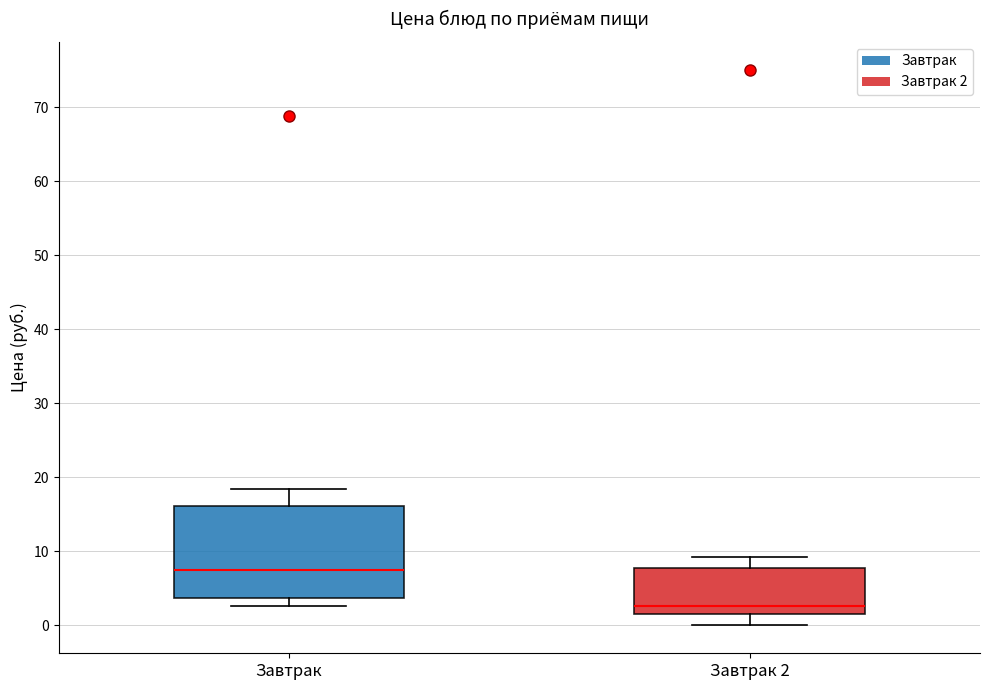

Reading left to right, transcribe this box plot: for each box, give where its median line is, the range the box spans, and where its two whiskers end, as read against the y-axis. The values are not printed on the chart, so give them approximately, as read against the axis.

Завтрак: median 8, box 4 to 16, whiskers 3 to 18
Завтрак 2: median 3, box 2 to 8, whiskers 0 to 9